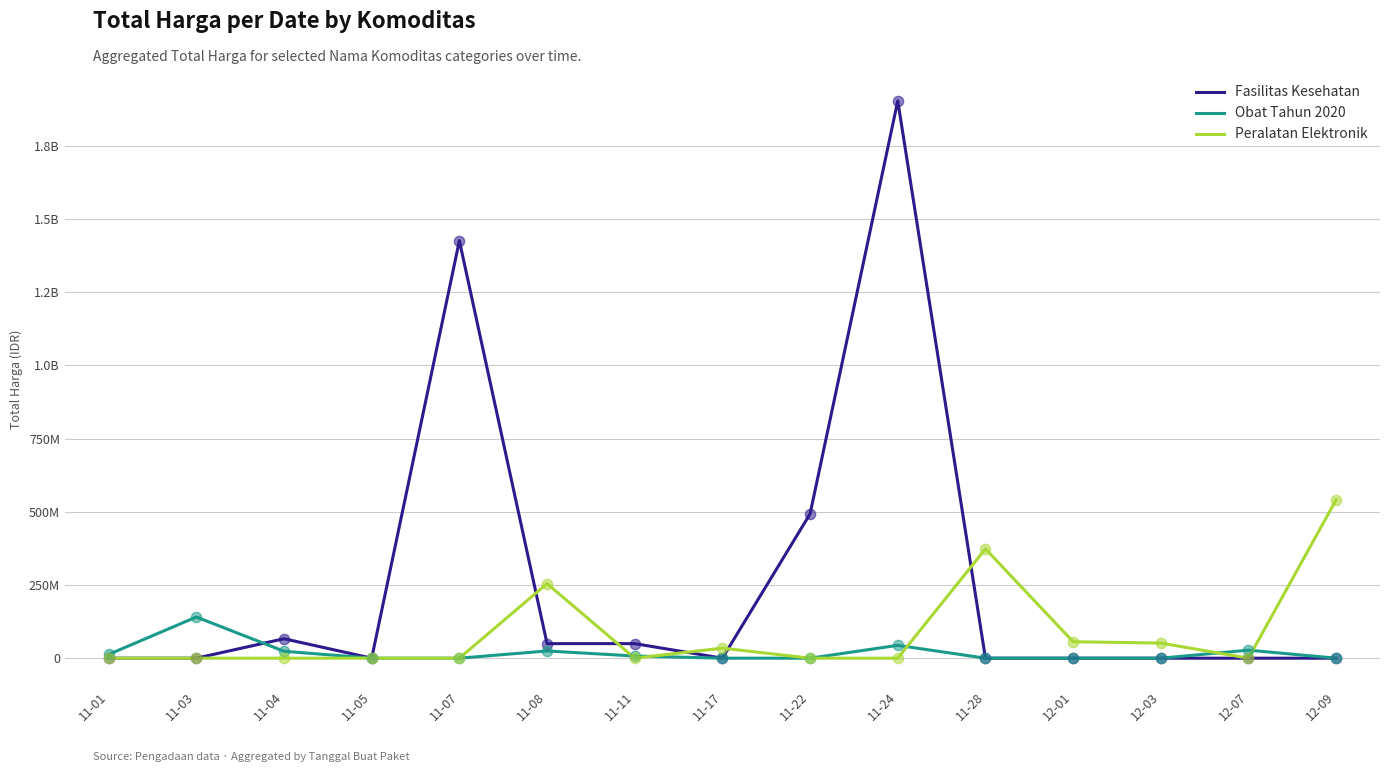

Does the chart have visible grid lines?

Yes